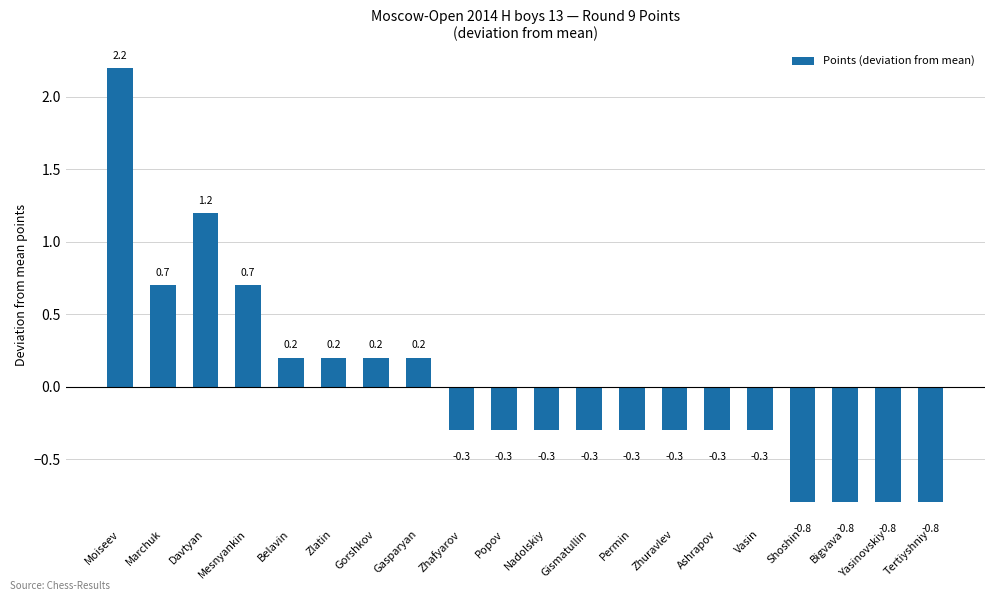

How many positive values are there?

8